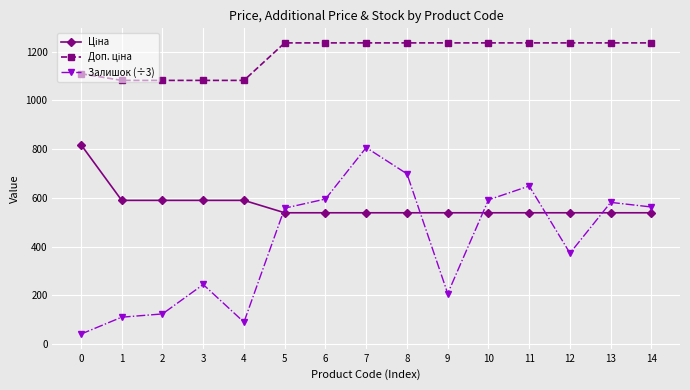

Between 5 and 9, which series saw the biggest shift?

Залишок (÷3)